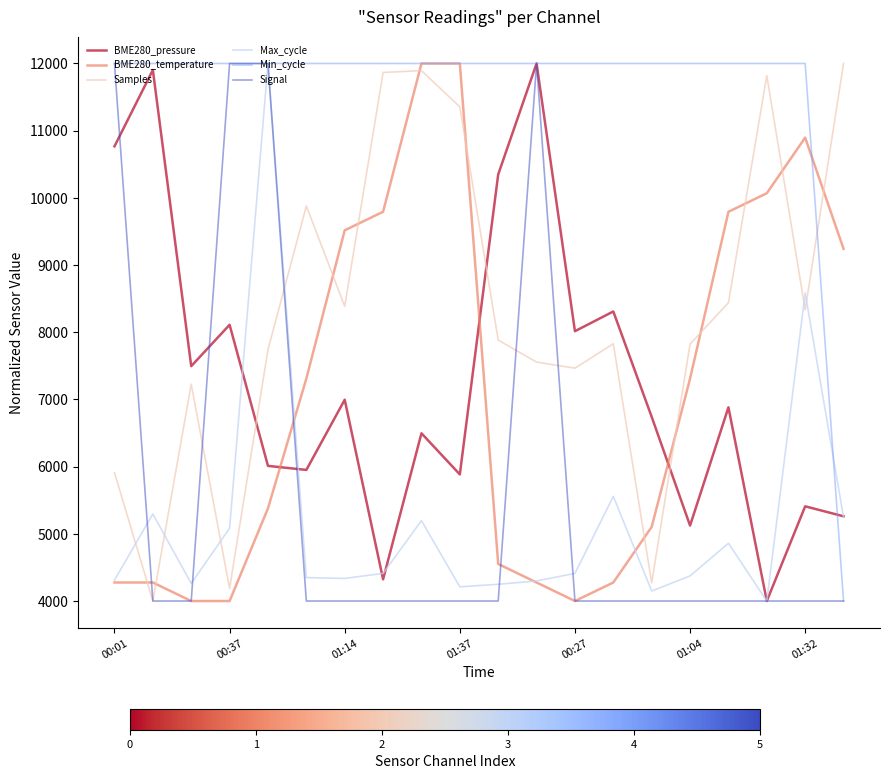

Which series has the largest total across all categories?

Min_cycle